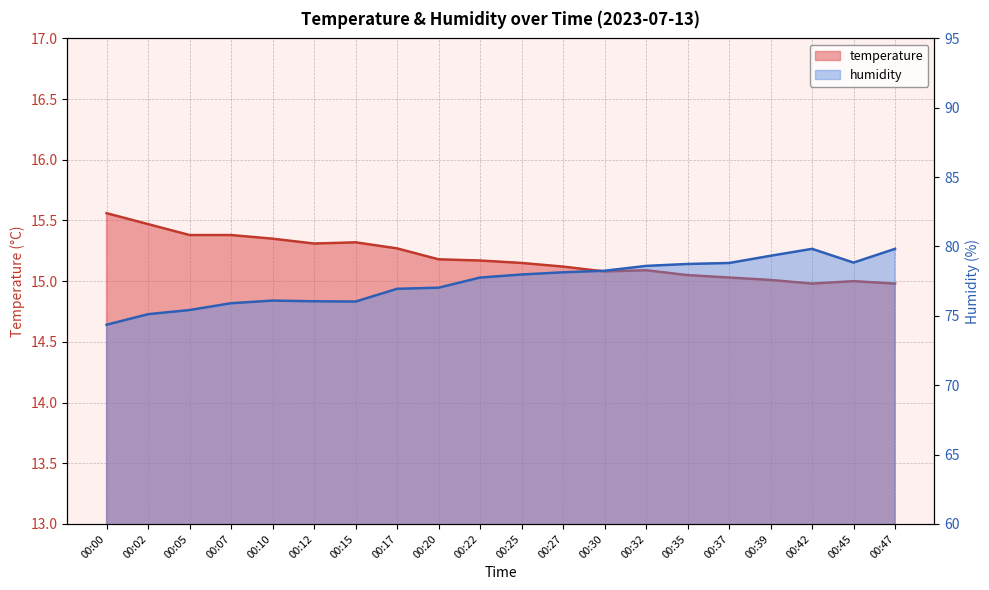

Reading right to left, transcribe all the data shown in this chart.

temperature: 15.0	15.0	15.0	15.0	15.0	15.1	15.1	15.1	15.1	15.2	15.2	15.2	15.3	15.3	15.3	15.3	15.4	15.4	15.5	15.6
humidity: 79.8	78.8	79.8	79.3	78.8	78.7	78.6	78.2	78.1	78.0	77.8	77.0	77.0	76.0	76.0	76.1	75.9	75.4	75.1	74.4